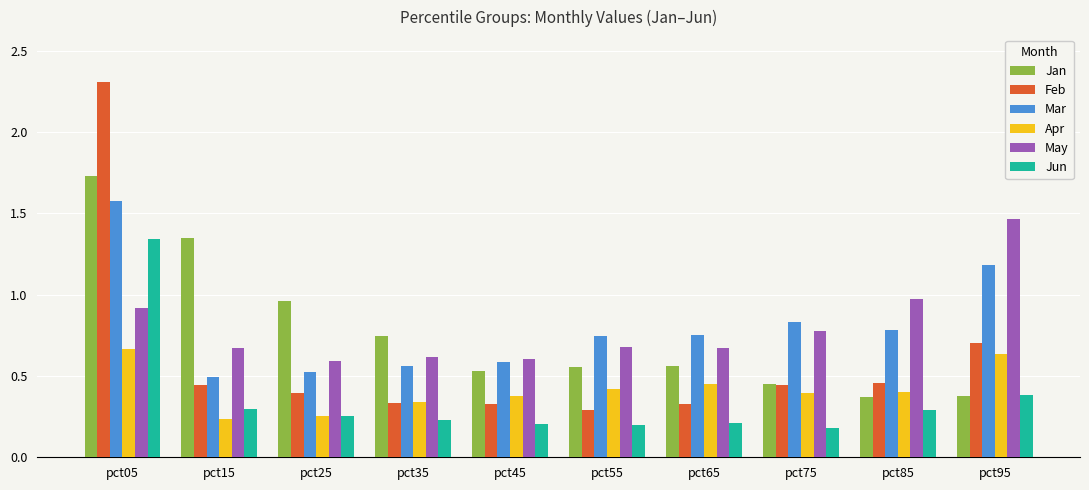

Which series has the largest range (max minus min)?

Feb